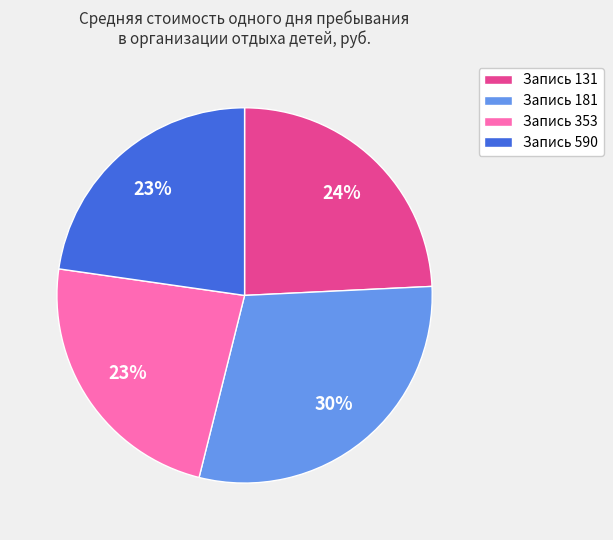

Between Запись 353 and Запись 131, which is larger?

Запись 131